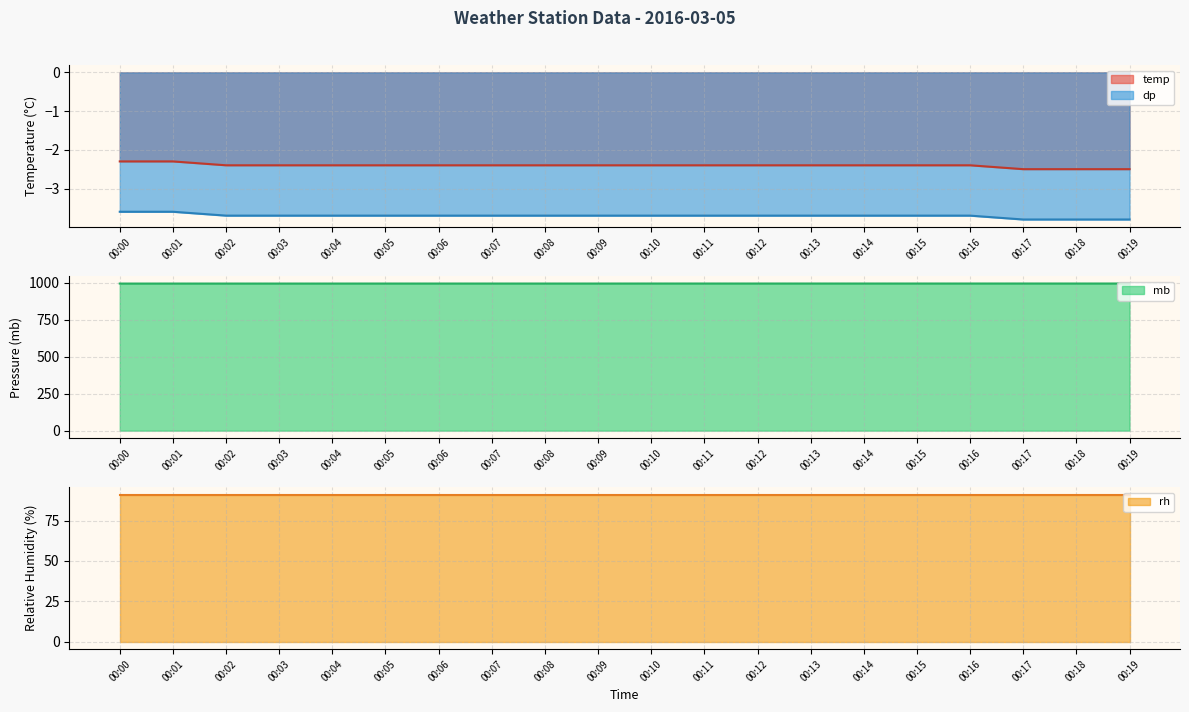

What is the difference between the dp values at 00:18 and 00:16?

0.1